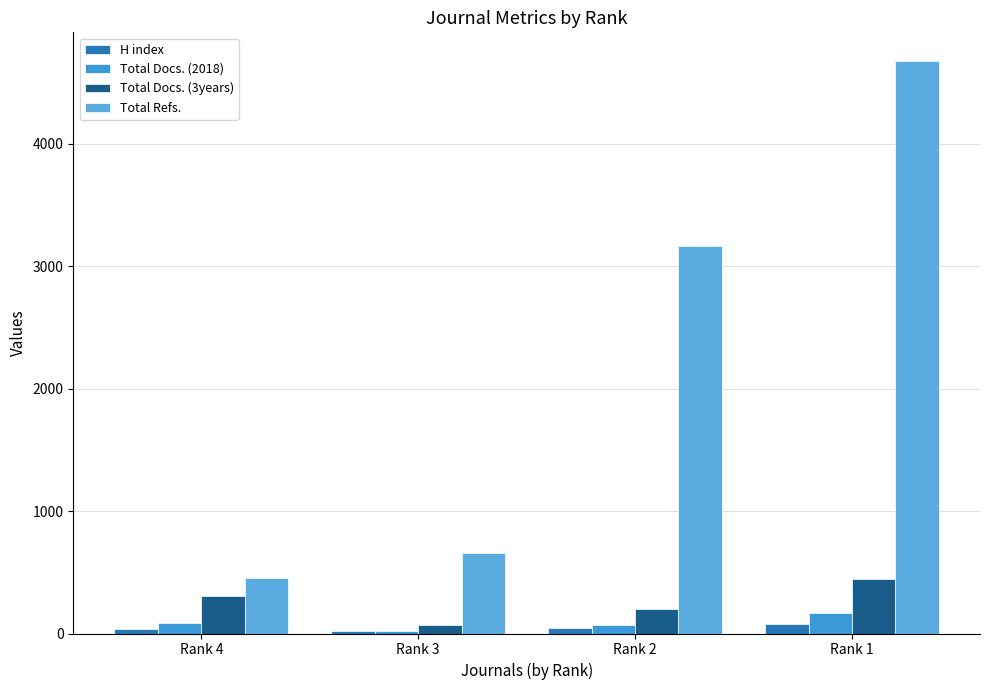

Which series changed the most between Rank 2 and Rank 1?

Total Refs.